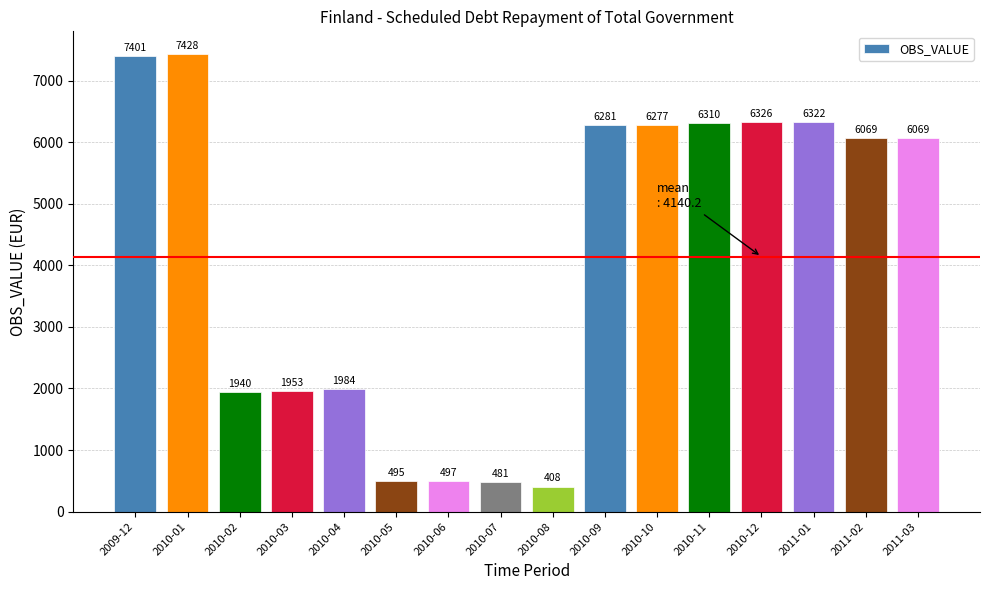

What is the average value?

4140.2